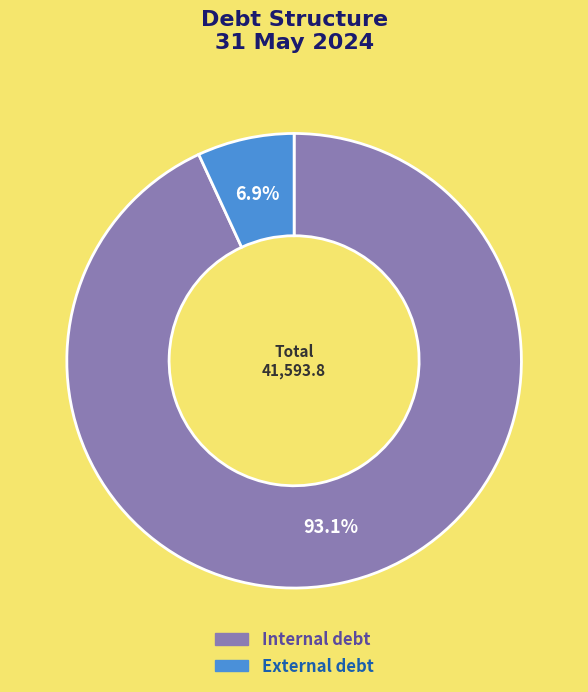

Does any single category account for the majority?

Yes